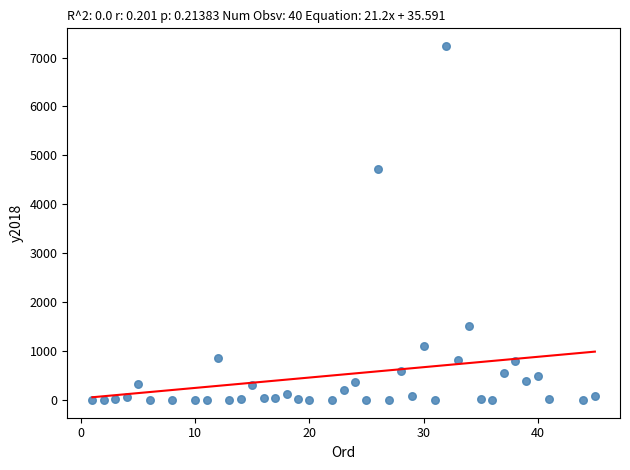

What Y value in the scatter plot is closest to 3618?

4729